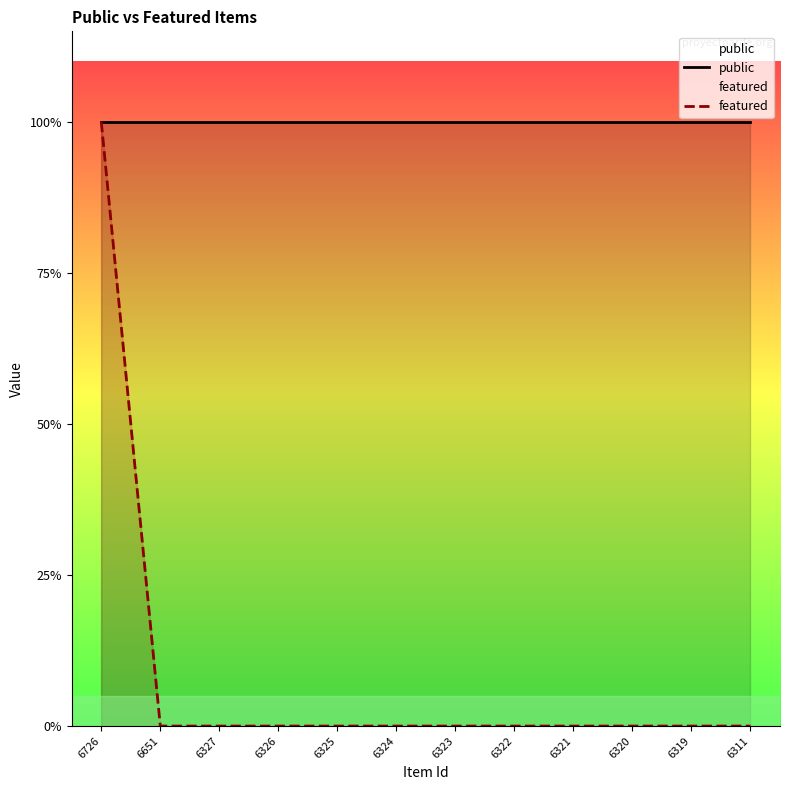

What are all the series names shown in the legend?

public, featured